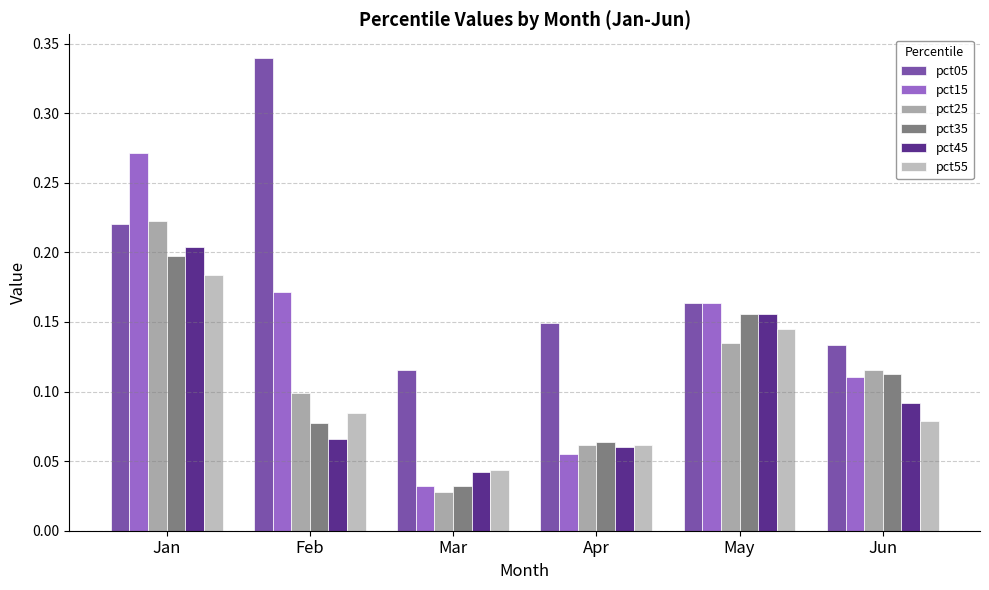

What is the difference between the highest and lowest values at Feb?

0.3